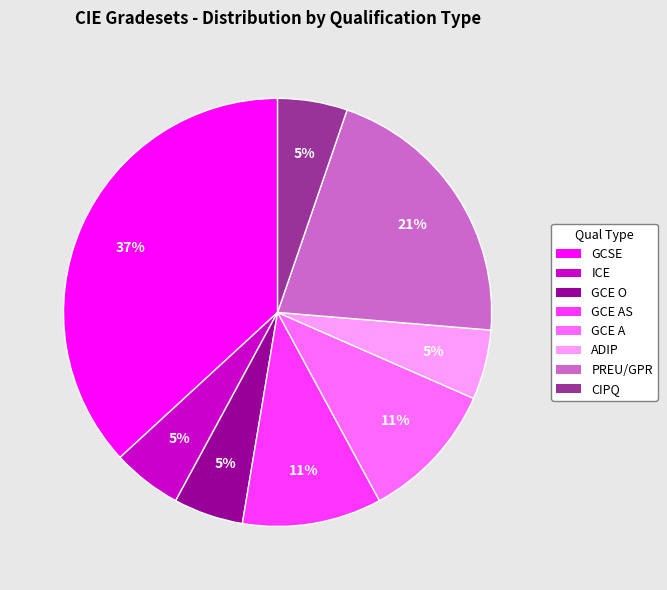

Is GCE A the majority of the pie?

No